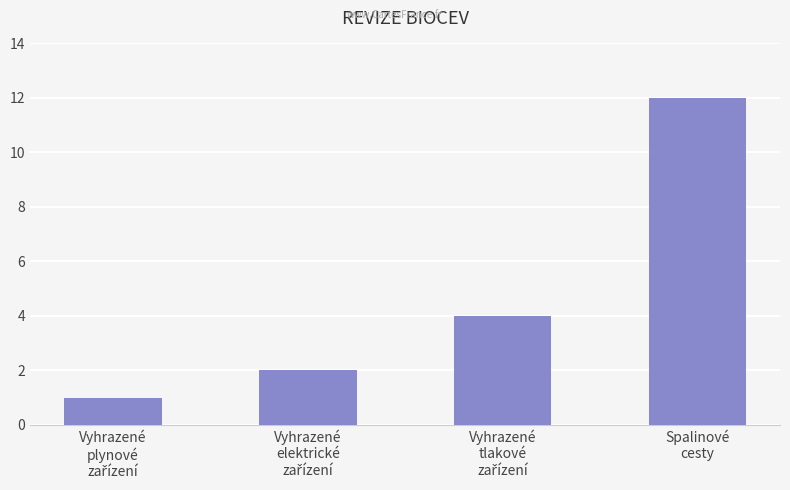

What is the value of the 3rd bar from the left?

4